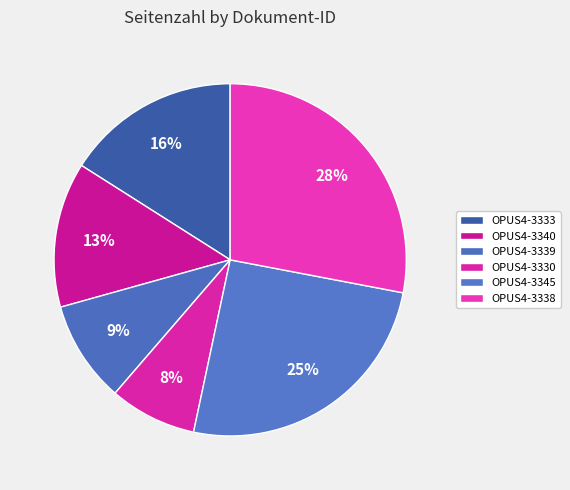

Count the number of slices in the pie.

6